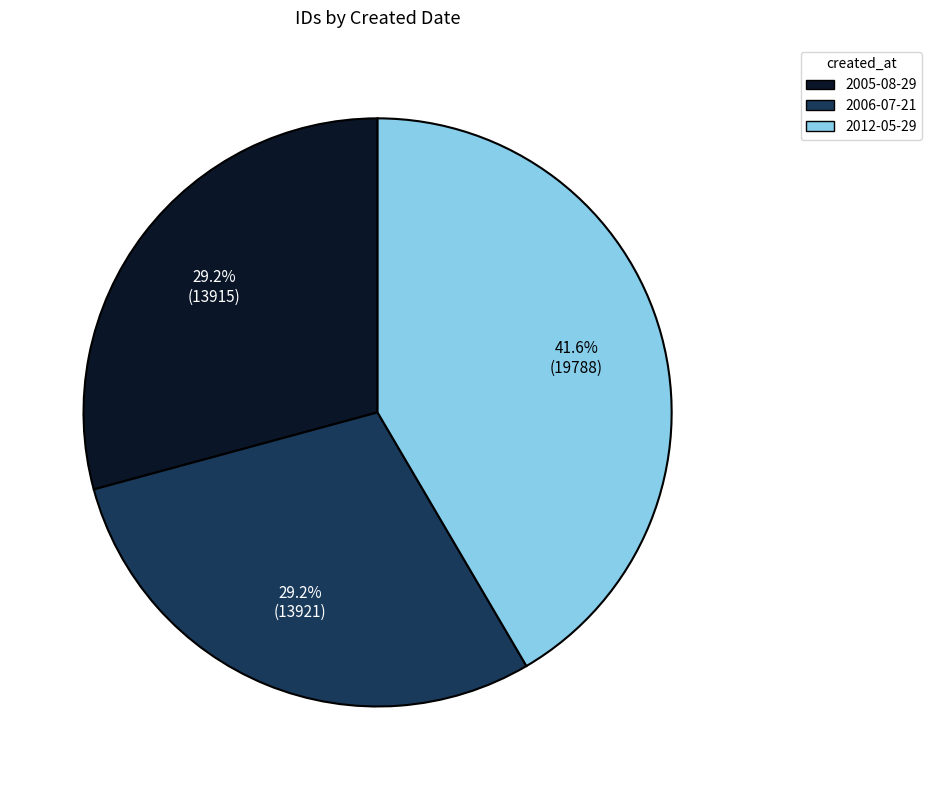

What percentage is the 2012-05-29 slice, to the nearest percent?

42%